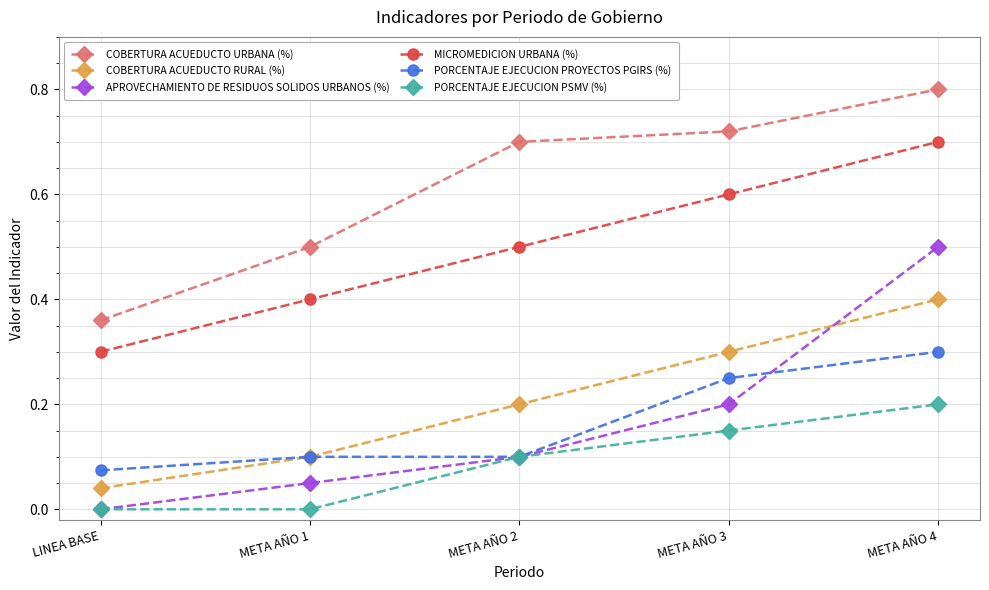

Does the chart have visible grid lines?

Yes